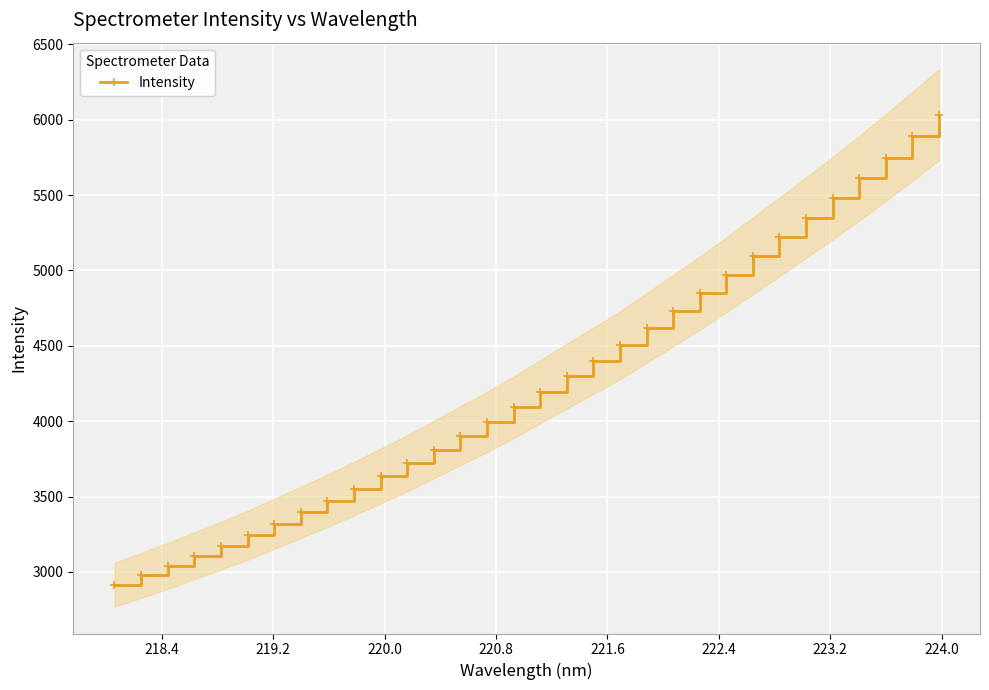

What is the value of the Intensity point at the 6th from the left?

3243.3